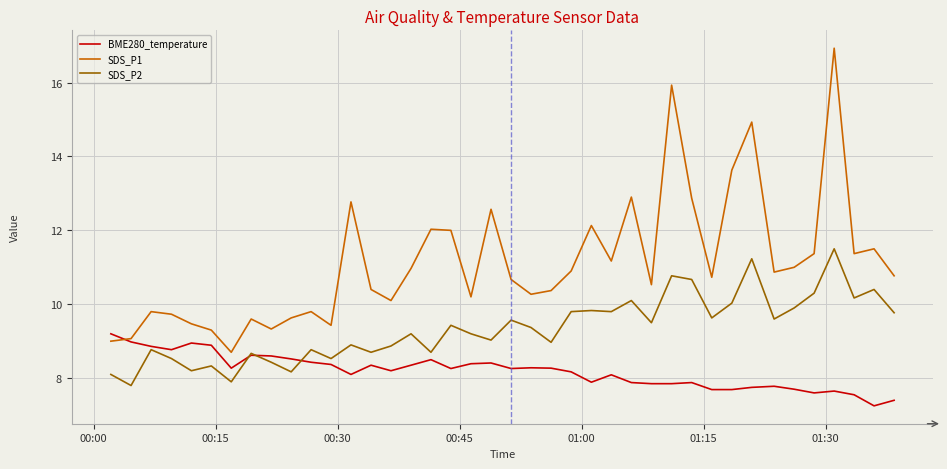

At how many categories does at least one series exceed 9?

39